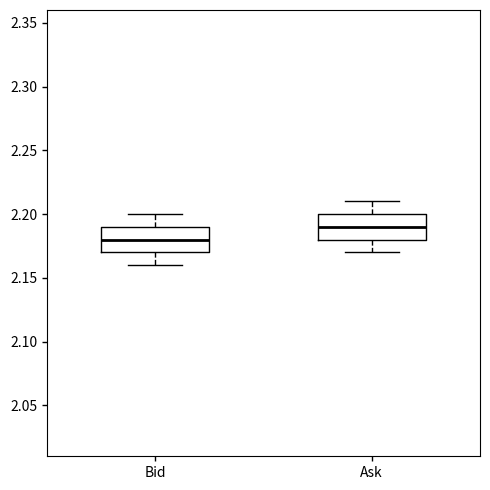

Which box's median line is the highest?

Ask